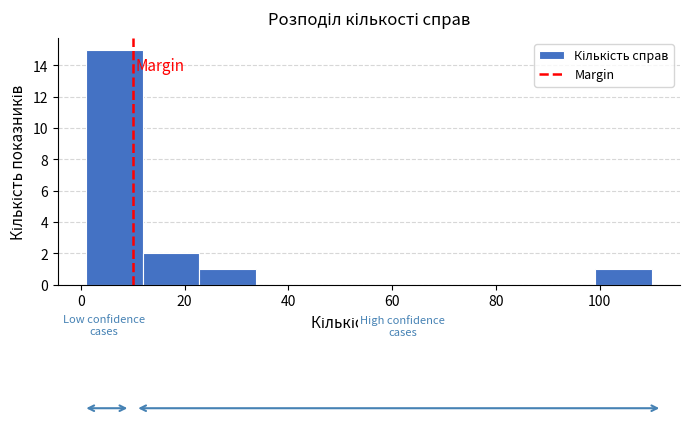

Over which range of the x-axis is the bar tallest?

2 to 12